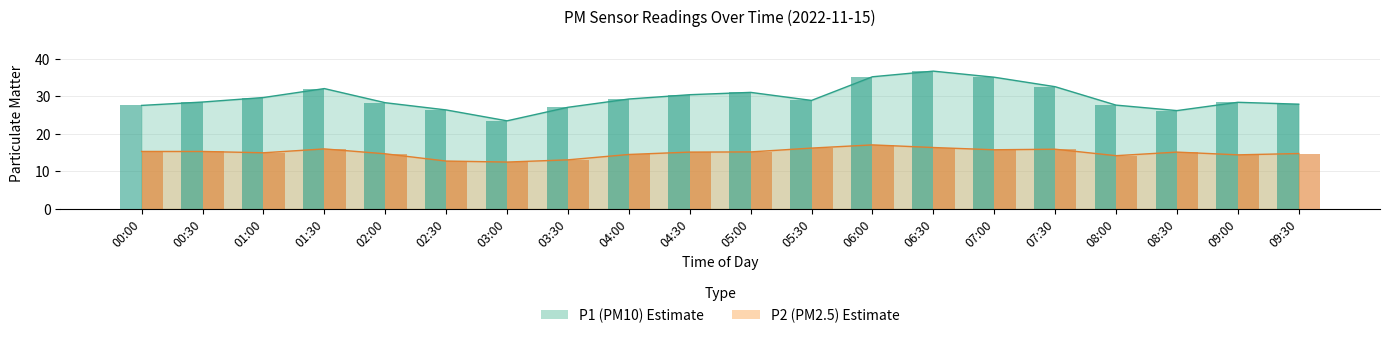

What is the maximum value shown in the chart?

36.7